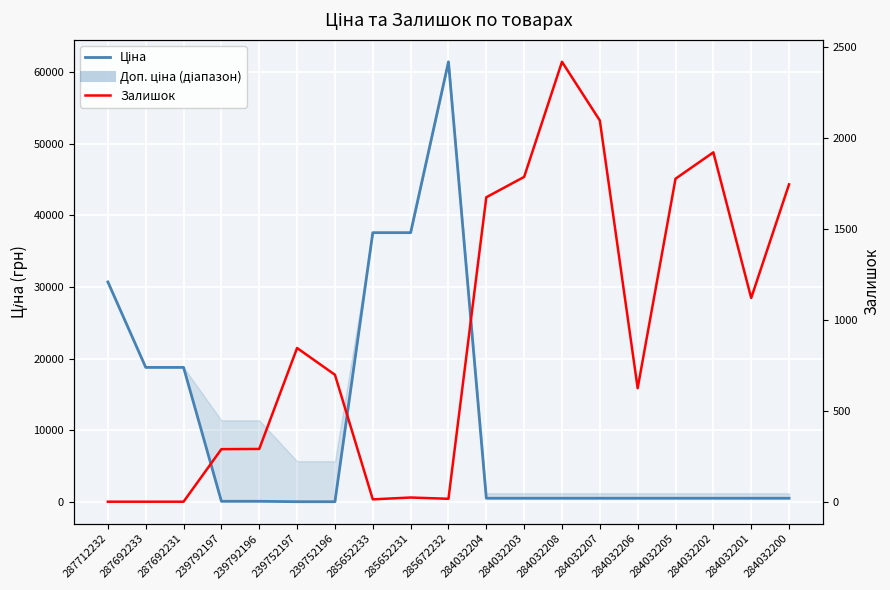

How many values in the Залишок series are below 698?

9